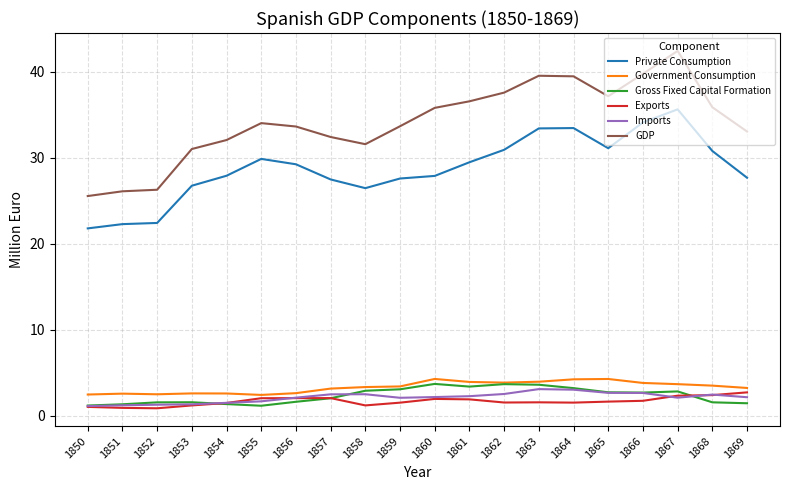

Which series changed the most between 1851 and 1854?

GDP